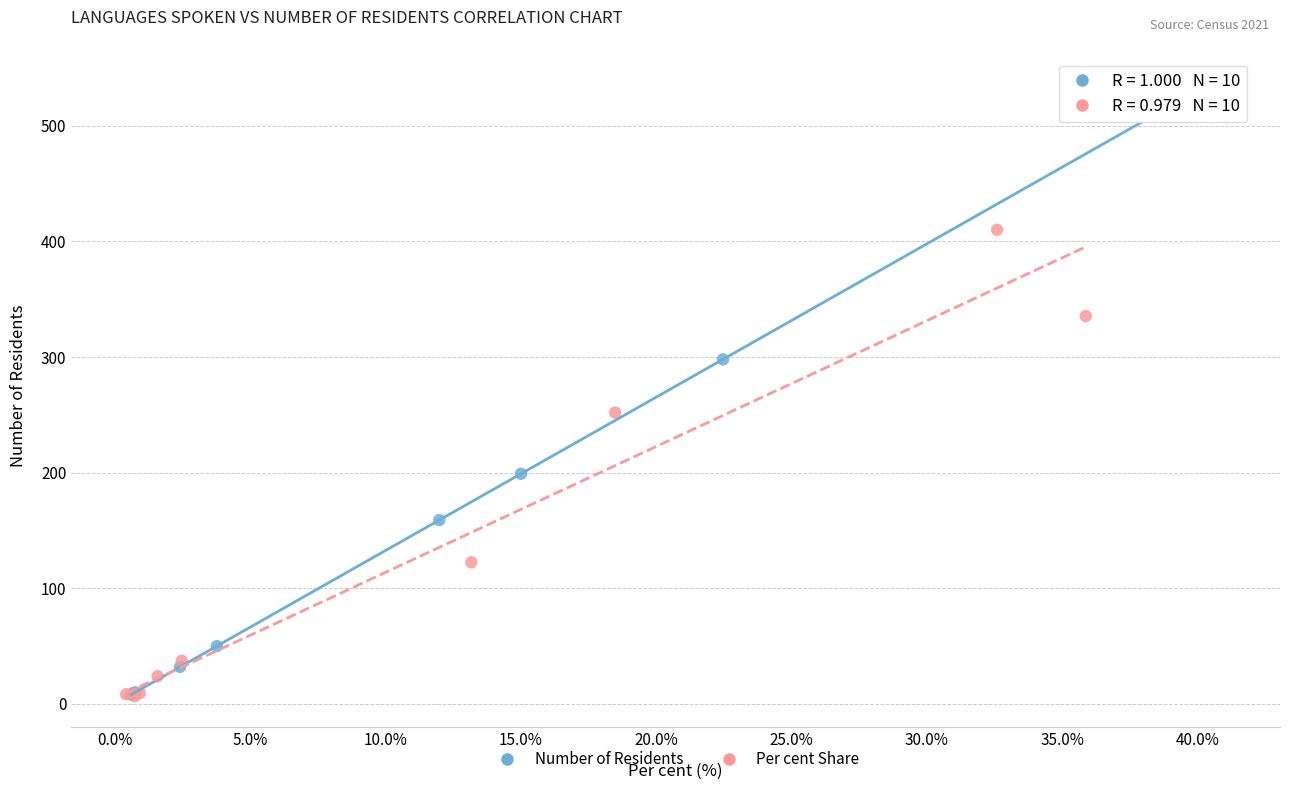

Which series has the largest Y range (max minus min)?

Number of Residents